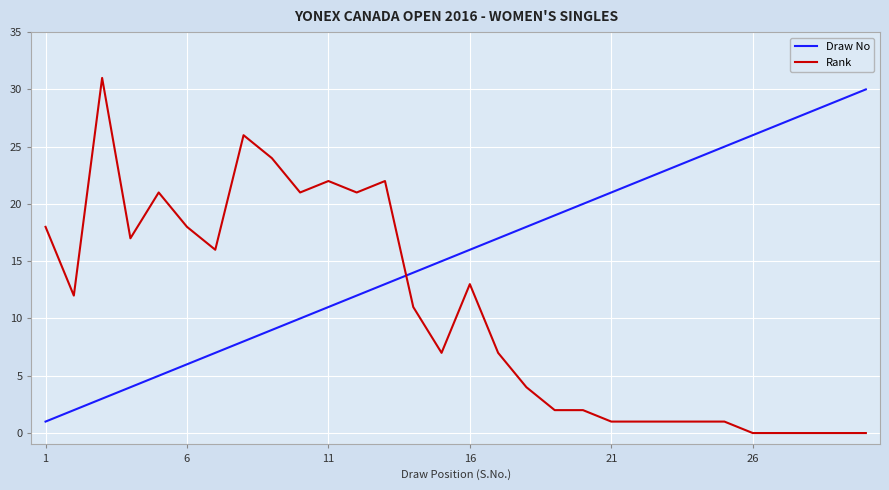

Does the chart display data point markers on the line(s)?

No